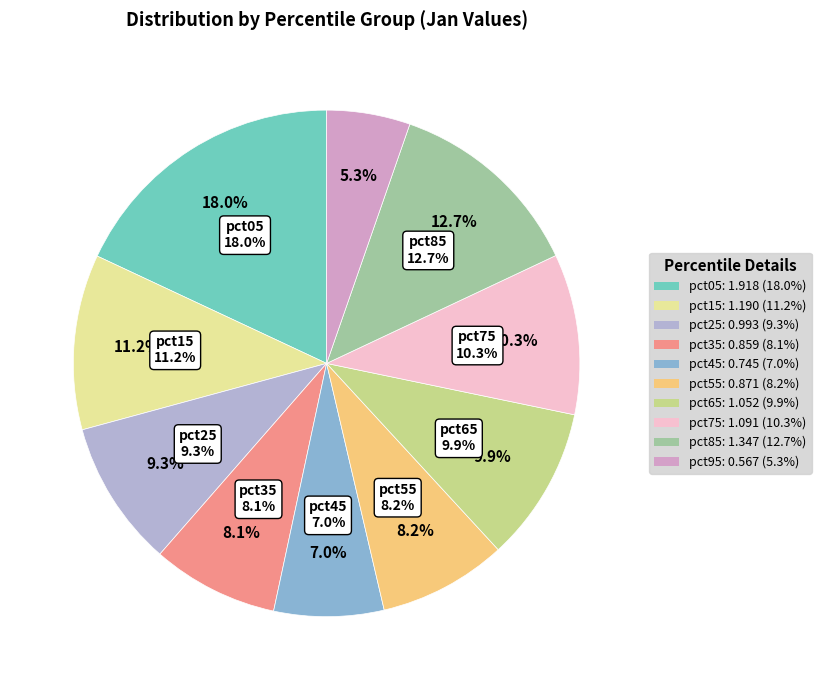

How much of the chart is everything except pct35?

91.9%